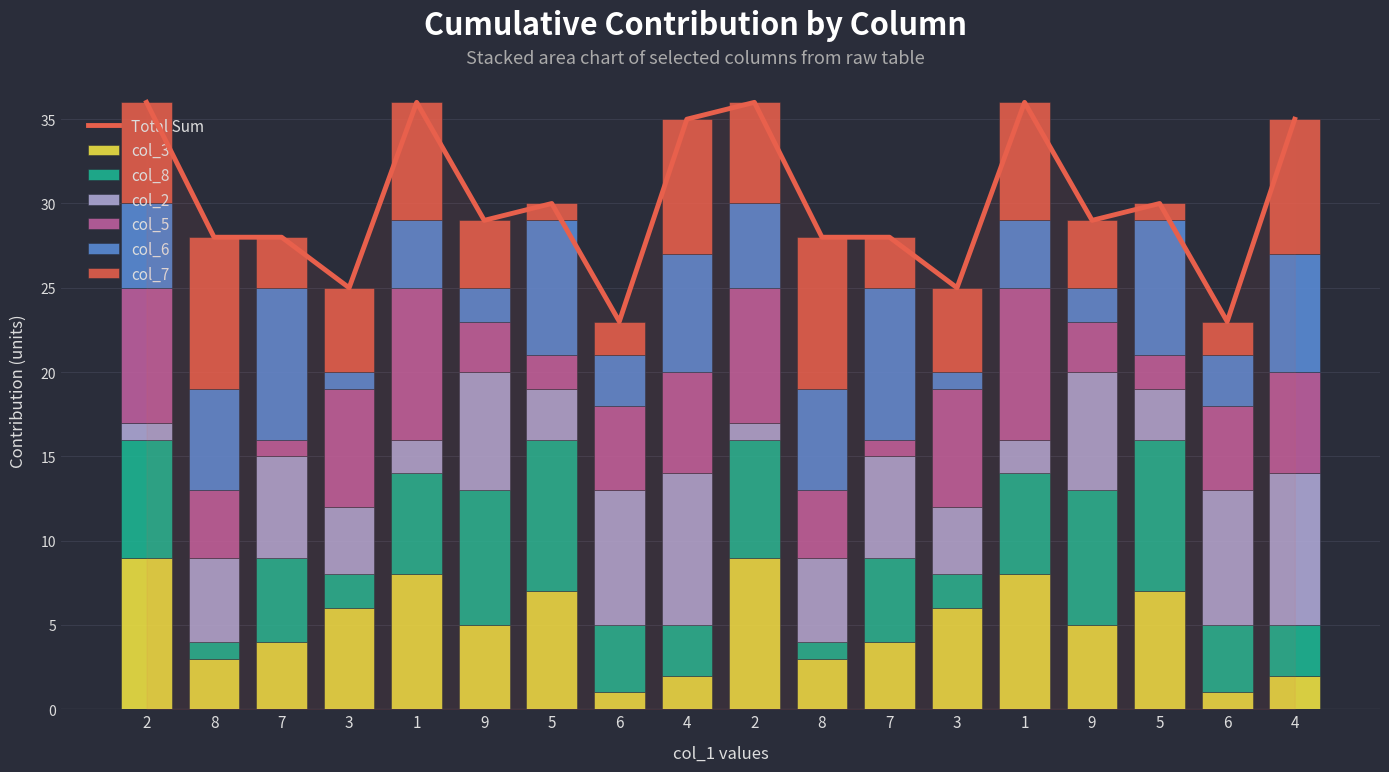

Is it true that col_5 equals 16 at 1?

False